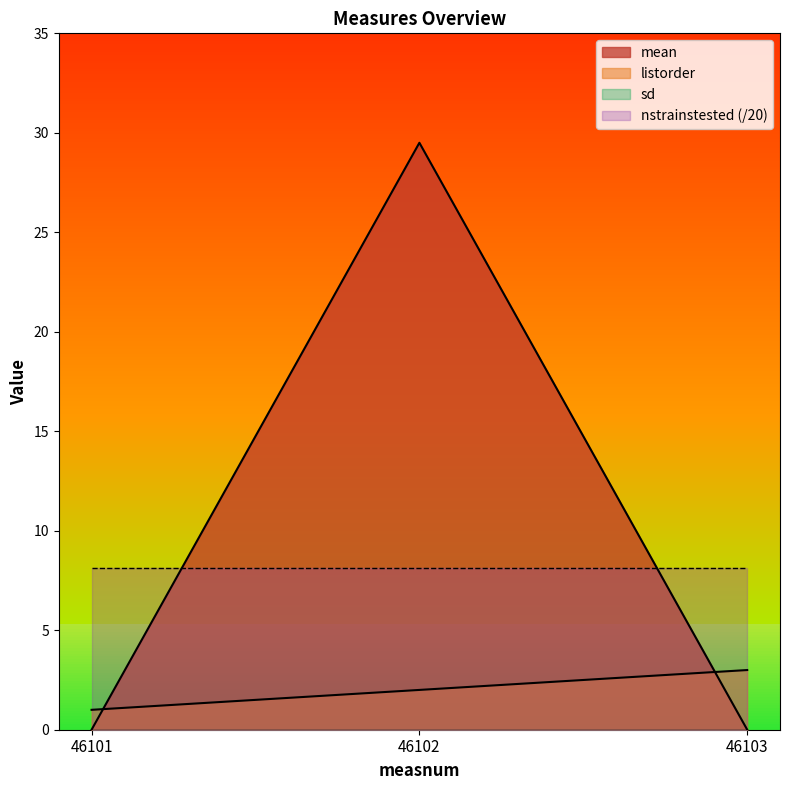

Does the chart have visible grid lines?

No